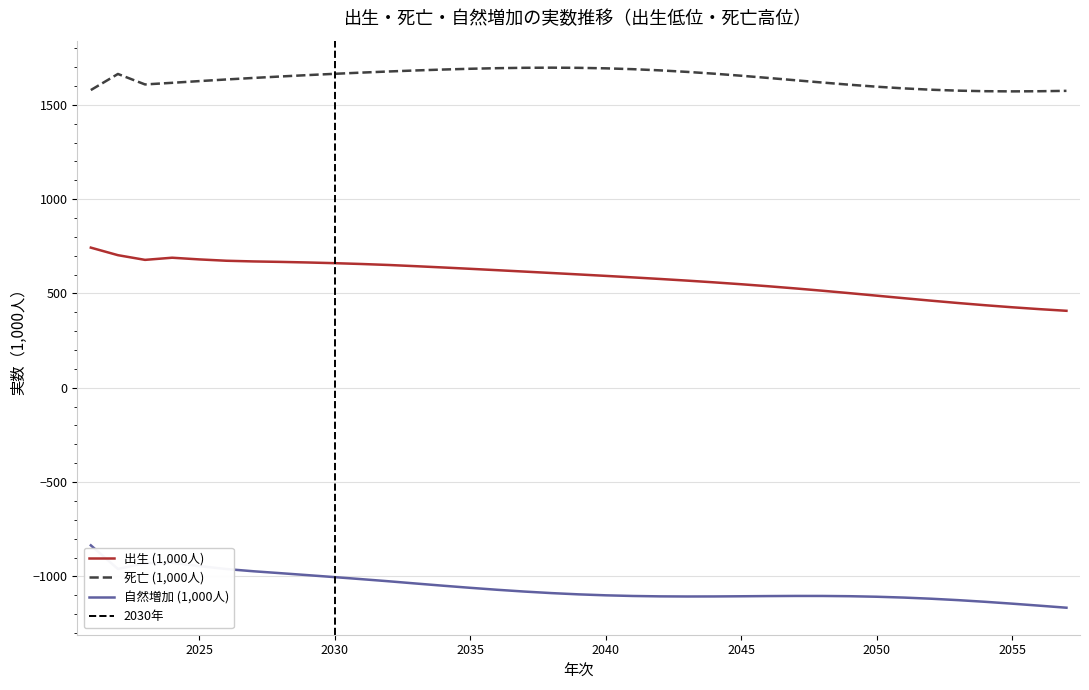

Which label corresponds to the smallest value in the chart?

2057